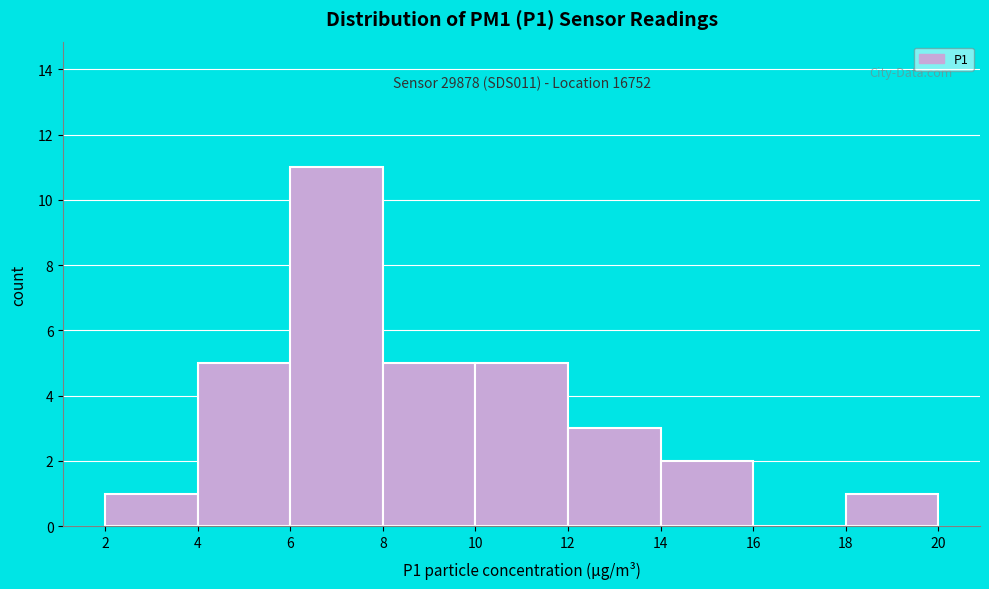

Over which range of the x-axis is the bar tallest?

6 to 8